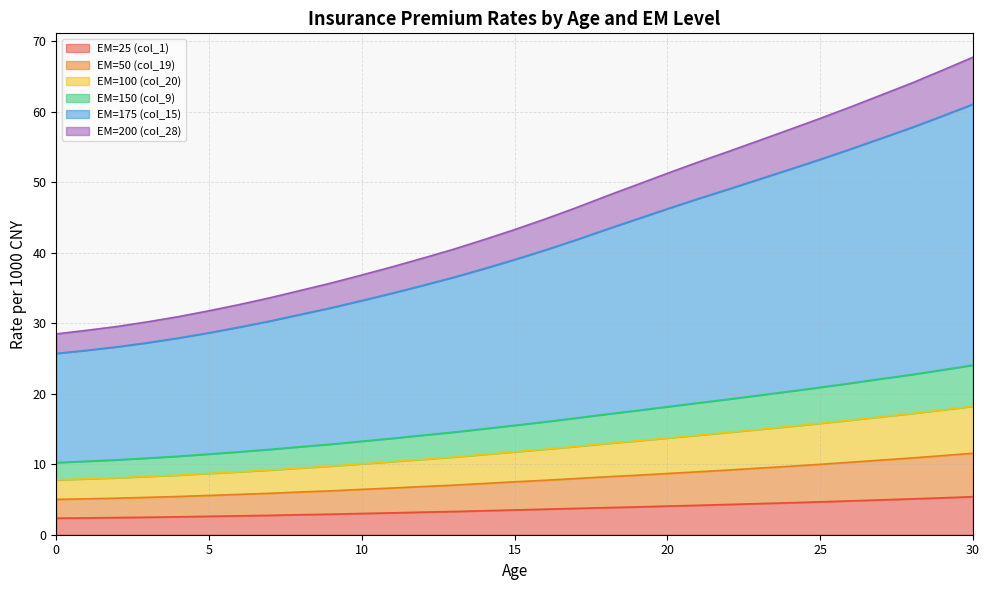

True or false: EM=175 (col_15) and EM=25 (col_1) cross at least once.

False